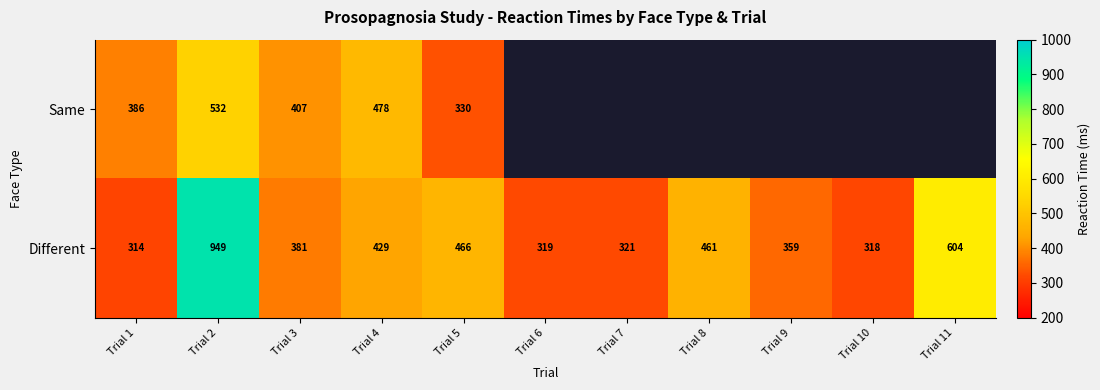

Is it true that Same equals 480.0 at Trial 5?

False